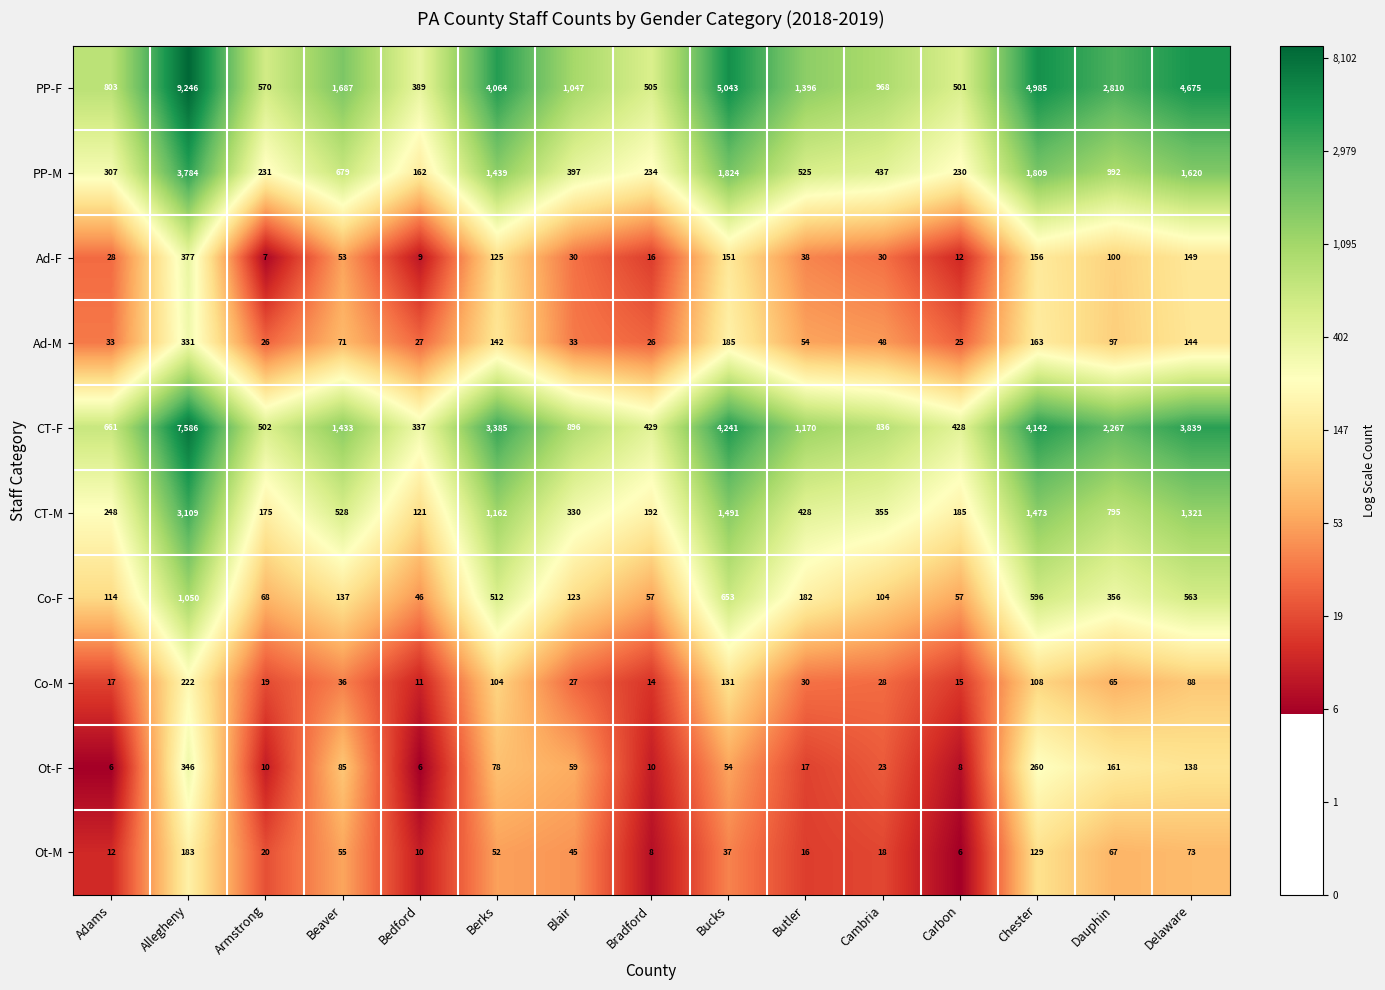

At which category is the sum across all series the highest?

Allegheny